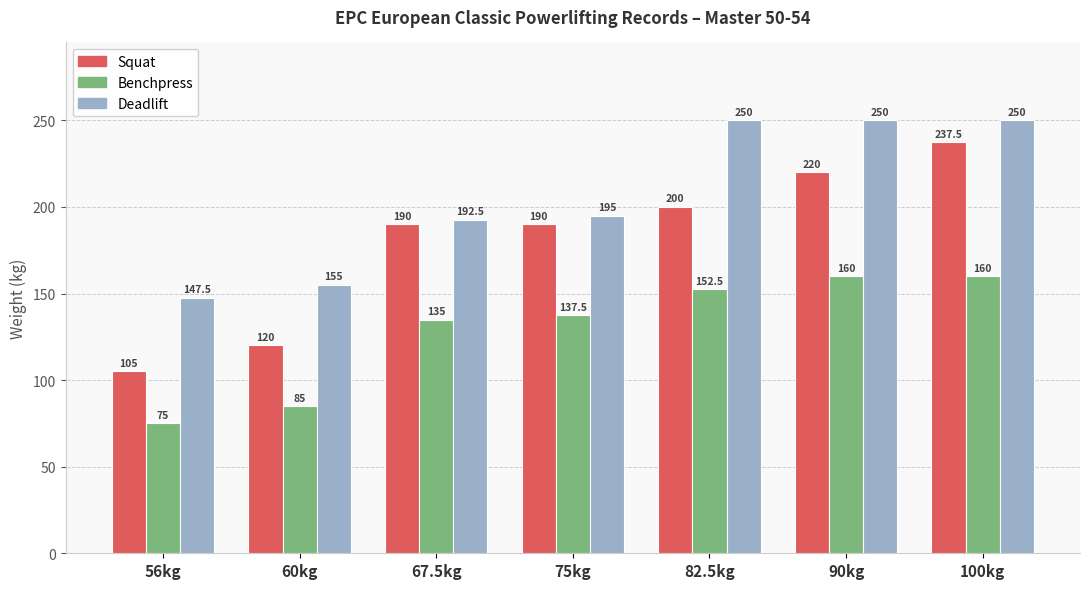

True or false: Squat has a value of 364.9 at 100kg.

False